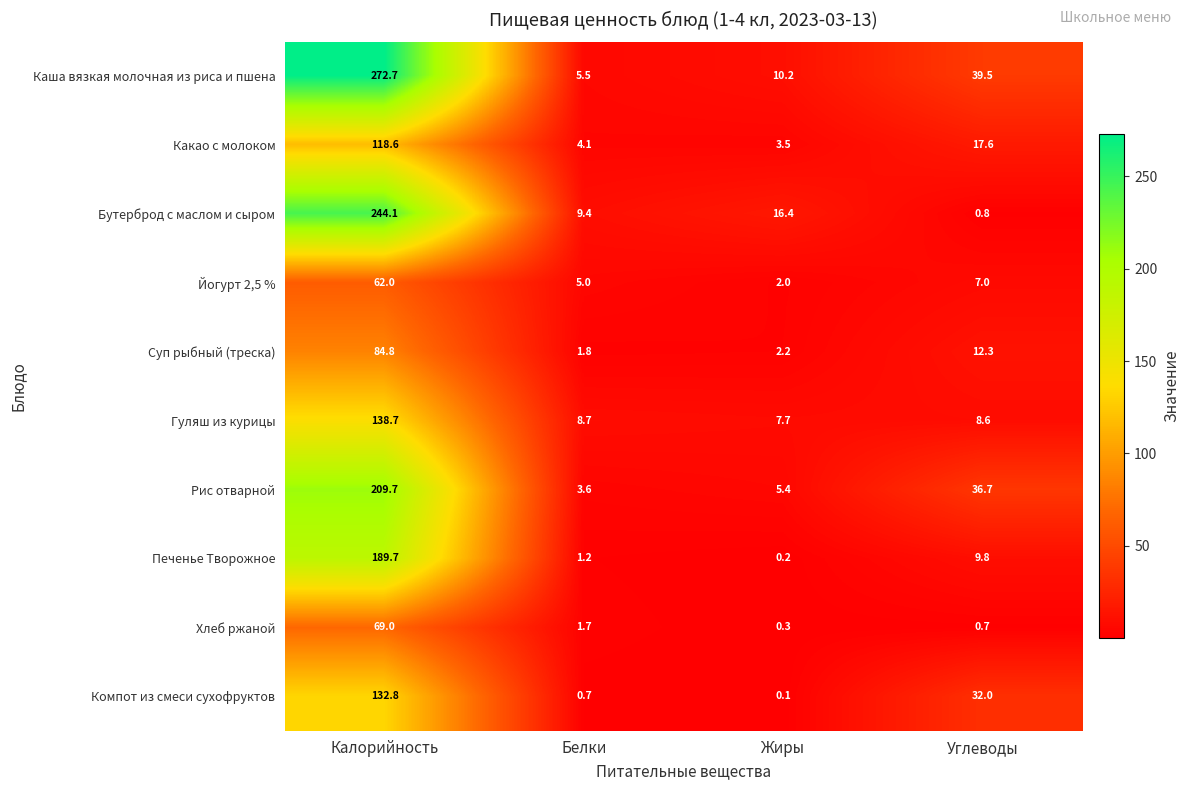

At which category is the sum across all series the highest?

Калорийность